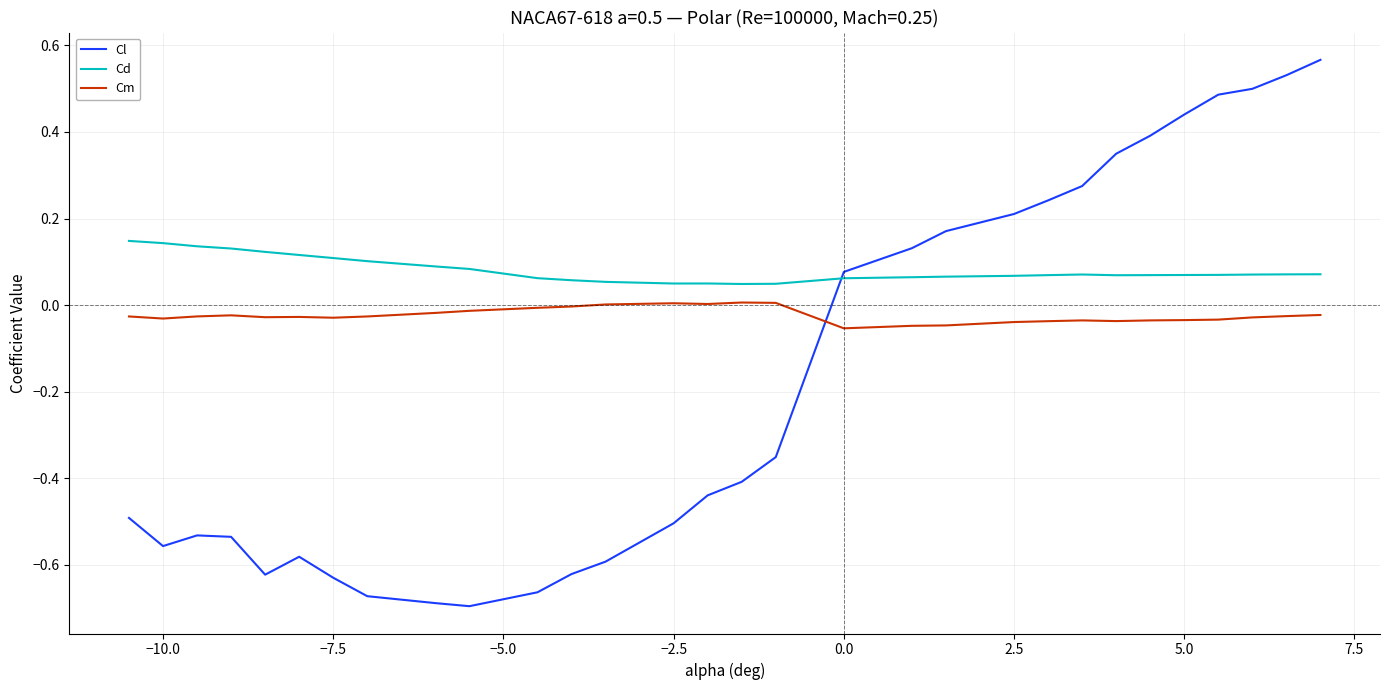

What is the difference between the maximum and minimum values in the Cl series?

1.3